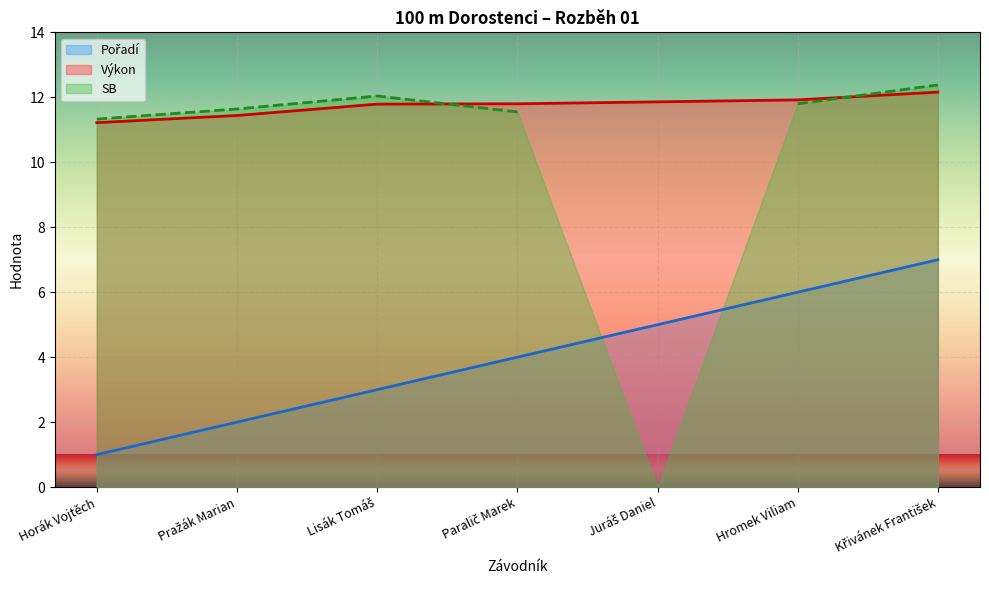

True or false: Pořadí and Výkon intersect in this chart.

False